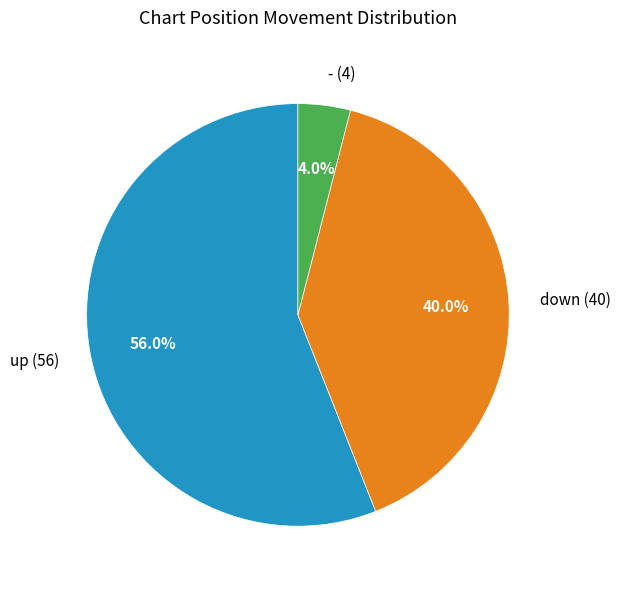

What percentage is the down slice, to the nearest percent?

40%